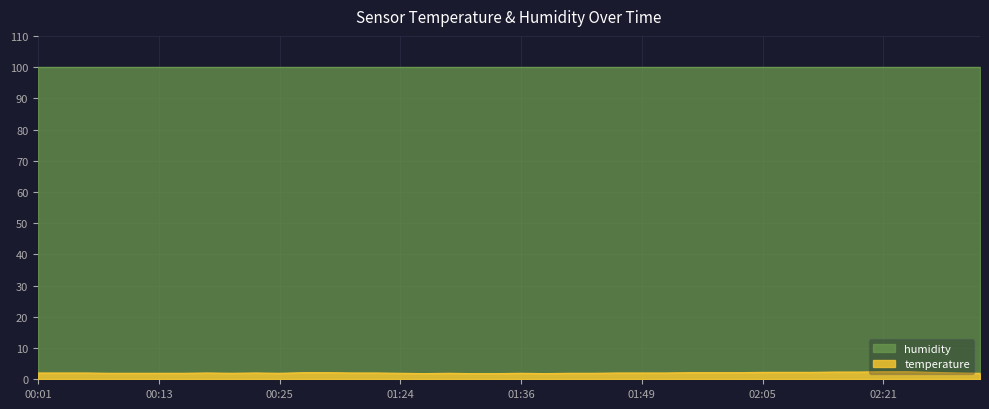

What is the change in value from 00:16 to 01:16?

+0.2